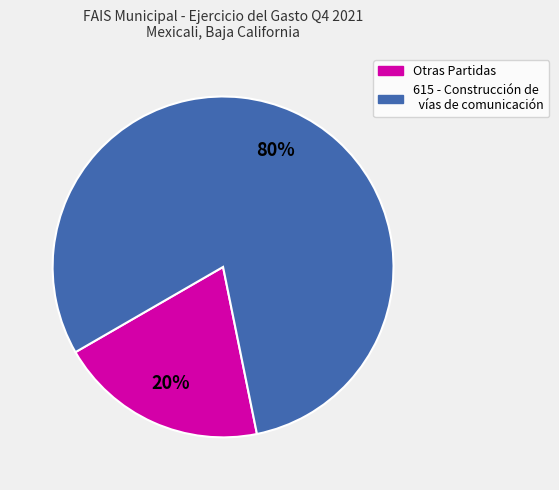

Count the number of slices in the pie.

2